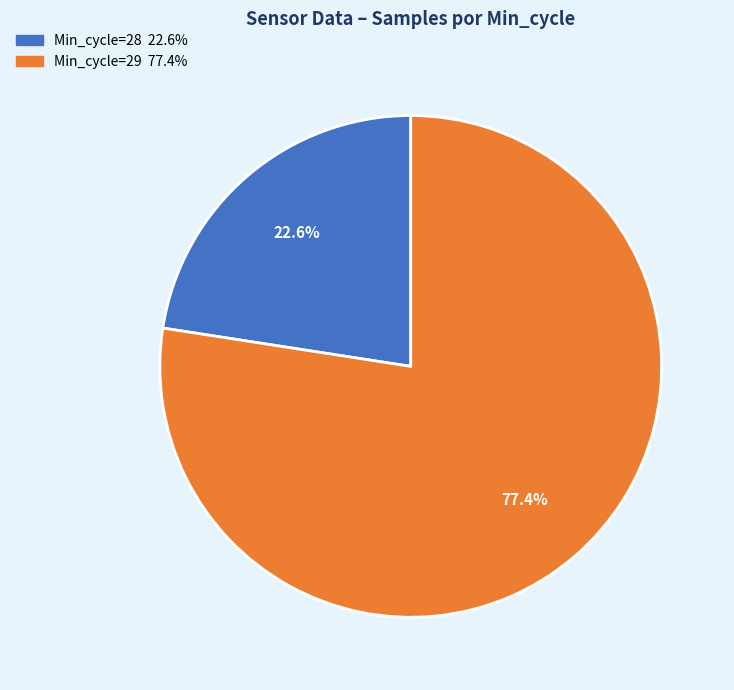

Does any single category account for the majority?

Yes